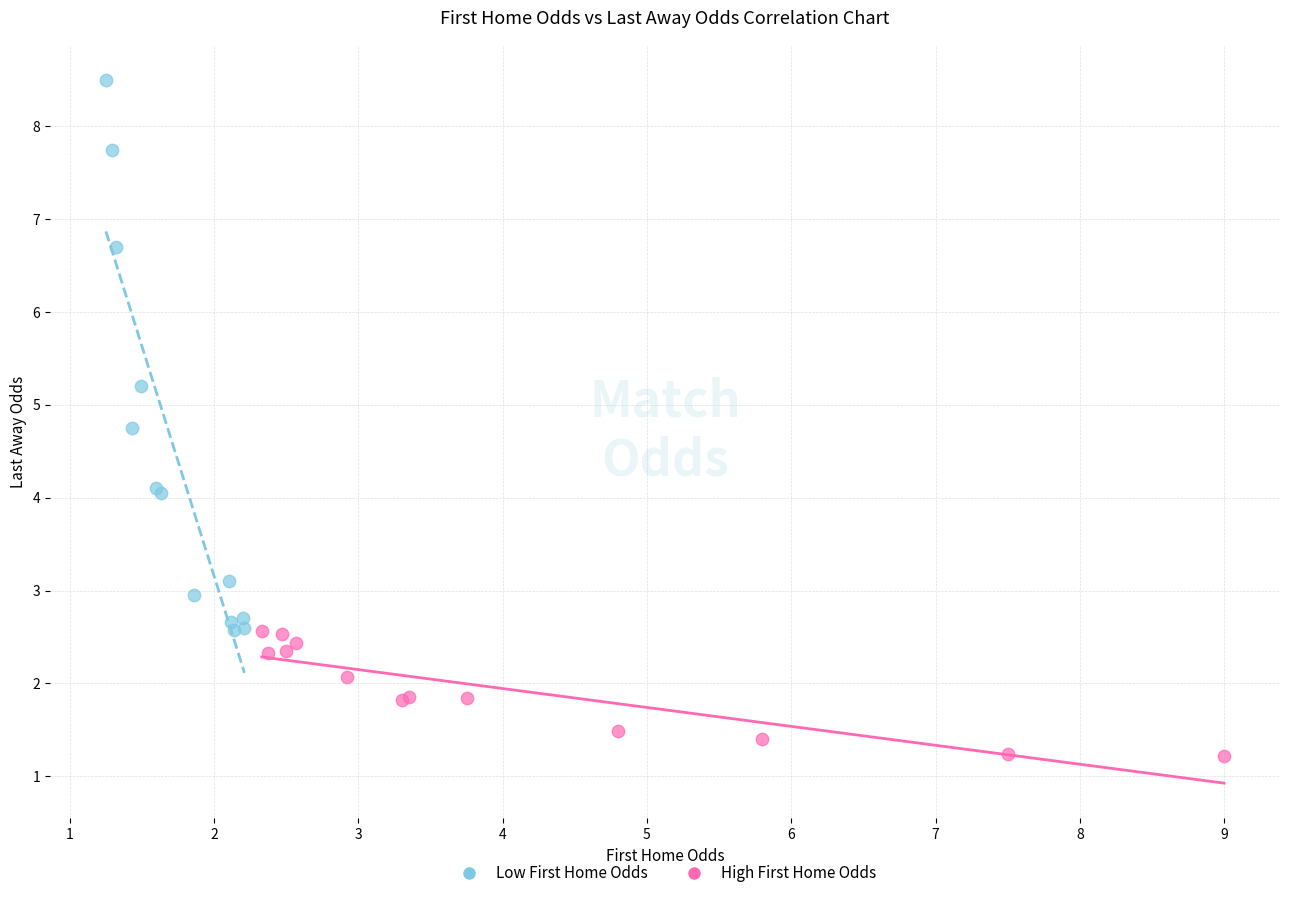

Which series has the widest spread of Y values?

Low First Home Odds